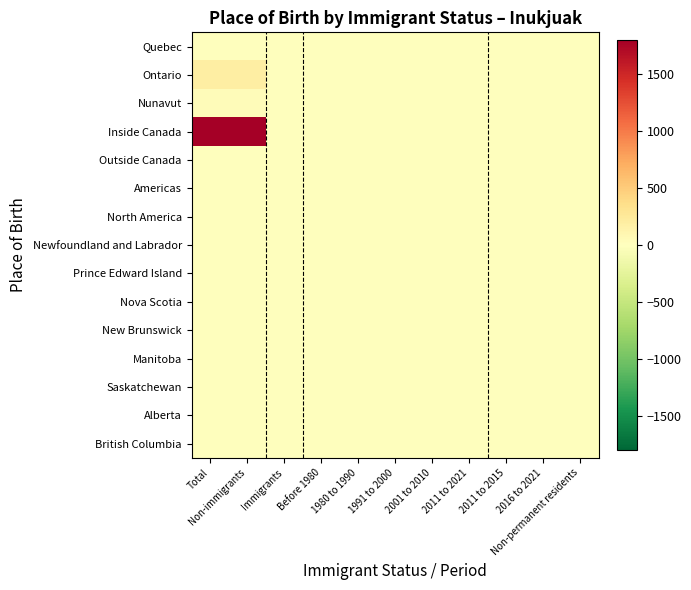

Reading left to right, extract all data points from this chart.

Quebec: Total=1.6	Non-immigrants=1.6	Immigrants=0.0	Before 1980=0.0	1980 to 1990=0.0	1991 to 2000=0.0	2001 to 2010=0.0	2011 to 2021=0.0	2011 to 2015=0.0	2016 to 2021=0.0	Non-permanent residents=0.0
Ontario: Total=195.0	Non-immigrants=195.0	Immigrants=0.0	Before 1980=0.0	1980 to 1990=0.0	1991 to 2000=0.0	2001 to 2010=0.0	2011 to 2021=0.0	2011 to 2015=0.0	2016 to 2021=0.0	Non-permanent residents=0.0
Nunavut: Total=40.0	Non-immigrants=40.0	Immigrants=0.0	Before 1980=0.0	1980 to 1990=0.0	1991 to 2000=0.0	2001 to 2010=0.0	2011 to 2021=0.0	2011 to 2015=0.0	2016 to 2021=0.0	Non-permanent residents=0.0
Inside Canada: Total=1800.0	Non-immigrants=1800.0	Immigrants=0.0	Before 1980=0.0	1980 to 1990=0.0	1991 to 2000=0.0	2001 to 2010=0.0	2011 to 2021=0.0	2011 to 2015=0.0	2016 to 2021=0.0	Non-permanent residents=0.0
Outside Canada: Total=0.0	Non-immigrants=0.0	Immigrants=0.0	Before 1980=0.0	1980 to 1990=0.0	1991 to 2000=0.0	2001 to 2010=0.0	2011 to 2021=0.0	2011 to 2015=0.0	2016 to 2021=0.0	Non-permanent residents=0.0
Americas: Total=0.0	Non-immigrants=0.0	Immigrants=0.0	Before 1980=0.0	1980 to 1990=0.0	1991 to 2000=0.0	2001 to 2010=0.0	2011 to 2021=0.0	2011 to 2015=0.0	2016 to 2021=0.0	Non-permanent residents=0.0
North America: Total=0.0	Non-immigrants=0.0	Immigrants=0.0	Before 1980=0.0	1980 to 1990=0.0	1991 to 2000=0.0	2001 to 2010=0.0	2011 to 2021=0.0	2011 to 2015=0.0	2016 to 2021=0.0	Non-permanent residents=0.0
Newfoundland and Labrador: Total=0.0	Non-immigrants=0.0	Immigrants=0.0	Before 1980=0.0	1980 to 1990=0.0	1991 to 2000=0.0	2001 to 2010=0.0	2011 to 2021=0.0	2011 to 2015=0.0	2016 to 2021=0.0	Non-permanent residents=0.0
Prince Edward Island: Total=0.0	Non-immigrants=0.0	Immigrants=0.0	Before 1980=0.0	1980 to 1990=0.0	1991 to 2000=0.0	2001 to 2010=0.0	2011 to 2021=0.0	2011 to 2015=0.0	2016 to 2021=0.0	Non-permanent residents=0.0
Nova Scotia: Total=0.0	Non-immigrants=0.0	Immigrants=0.0	Before 1980=0.0	1980 to 1990=0.0	1991 to 2000=0.0	2001 to 2010=0.0	2011 to 2021=0.0	2011 to 2015=0.0	2016 to 2021=0.0	Non-permanent residents=0.0
New Brunswick: Total=0.0	Non-immigrants=0.0	Immigrants=0.0	Before 1980=0.0	1980 to 1990=0.0	1991 to 2000=0.0	2001 to 2010=0.0	2011 to 2021=0.0	2011 to 2015=0.0	2016 to 2021=0.0	Non-permanent residents=0.0
Manitoba: Total=0.0	Non-immigrants=0.0	Immigrants=0.0	Before 1980=0.0	1980 to 1990=0.0	1991 to 2000=0.0	2001 to 2010=0.0	2011 to 2021=0.0	2011 to 2015=0.0	2016 to 2021=0.0	Non-permanent residents=0.0
Saskatchewan: Total=0.0	Non-immigrants=0.0	Immigrants=0.0	Before 1980=0.0	1980 to 1990=0.0	1991 to 2000=0.0	2001 to 2010=0.0	2011 to 2021=0.0	2011 to 2015=0.0	2016 to 2021=0.0	Non-permanent residents=0.0
Alberta: Total=0.0	Non-immigrants=0.0	Immigrants=0.0	Before 1980=0.0	1980 to 1990=0.0	1991 to 2000=0.0	2001 to 2010=0.0	2011 to 2021=0.0	2011 to 2015=0.0	2016 to 2021=0.0	Non-permanent residents=0.0
British Columbia: Total=0.0	Non-immigrants=0.0	Immigrants=0.0	Before 1980=0.0	1980 to 1990=0.0	1991 to 2000=0.0	2001 to 2010=0.0	2011 to 2021=0.0	2011 to 2015=0.0	2016 to 2021=0.0	Non-permanent residents=0.0